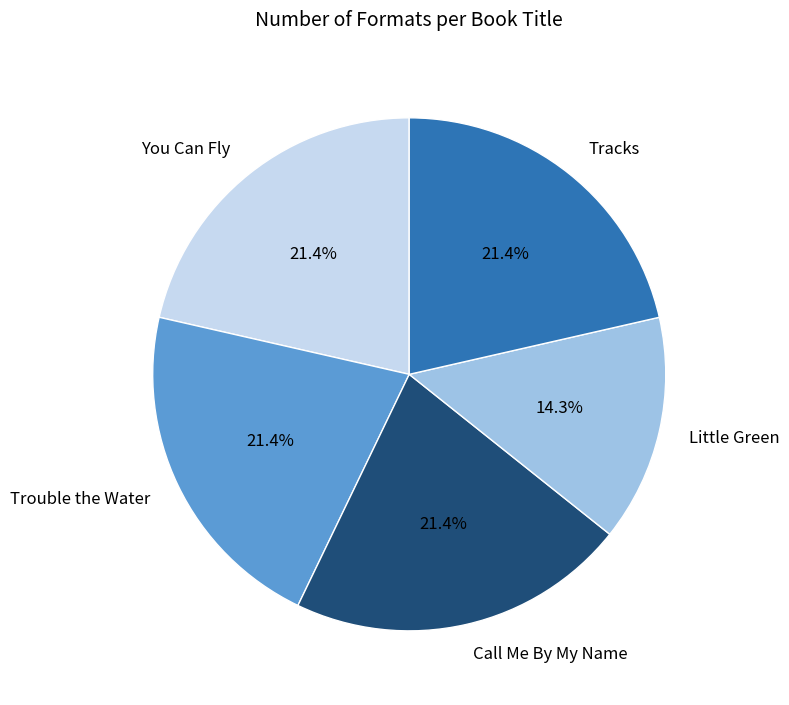

What is the ratio of the value at Trouble the Water to the value at Little Green?

1.5